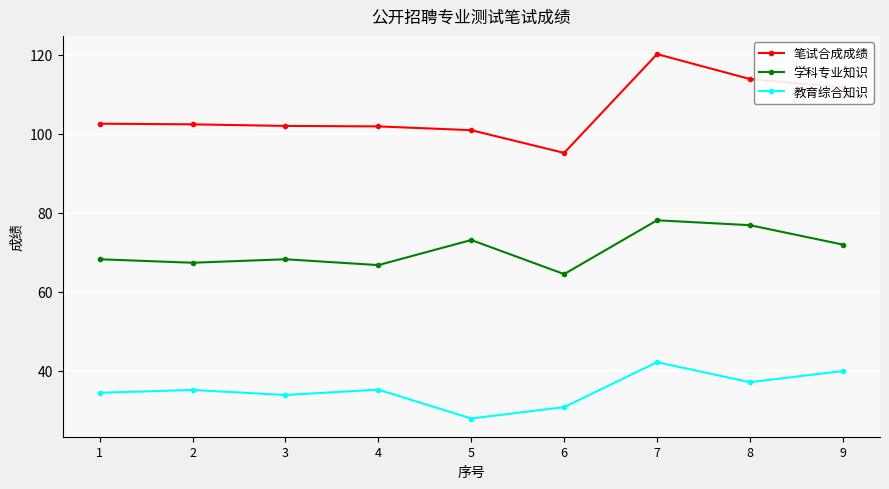

At 2, list the series in order from largest to smallest.

笔试合成成绩, 学科专业知识, 教育综合知识